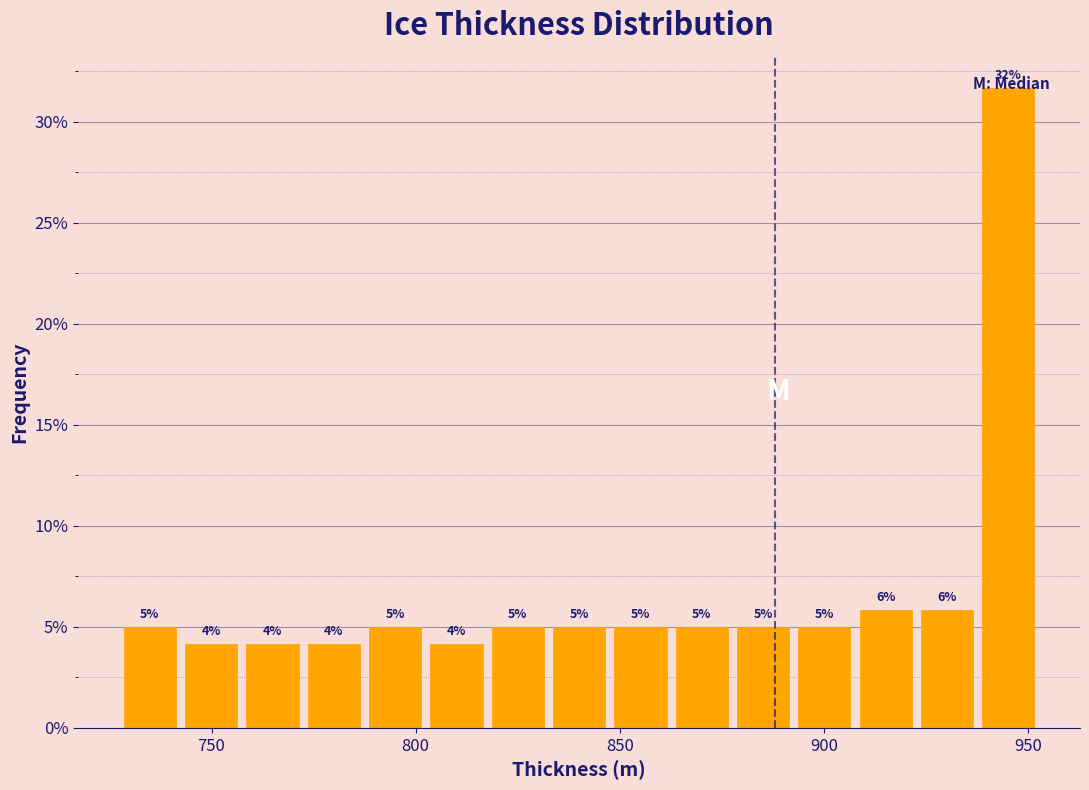

Around what value on the x-axis is the tallest bar? Give the approximate position of its centre, as read against the axis.

945